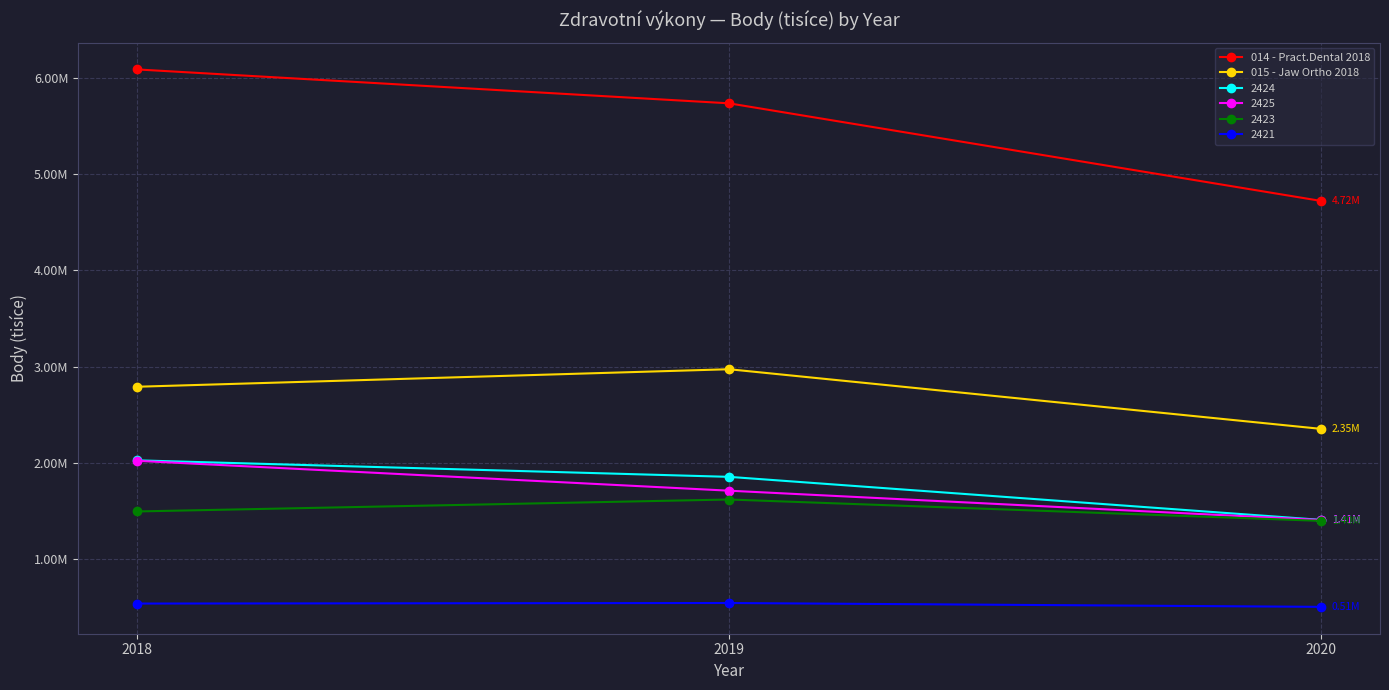

What are all the series names shown in the legend?

014 - Pract.Dental 2018, 015 - Jaw Ortho 2018, 2424, 2425, 2423, 2421